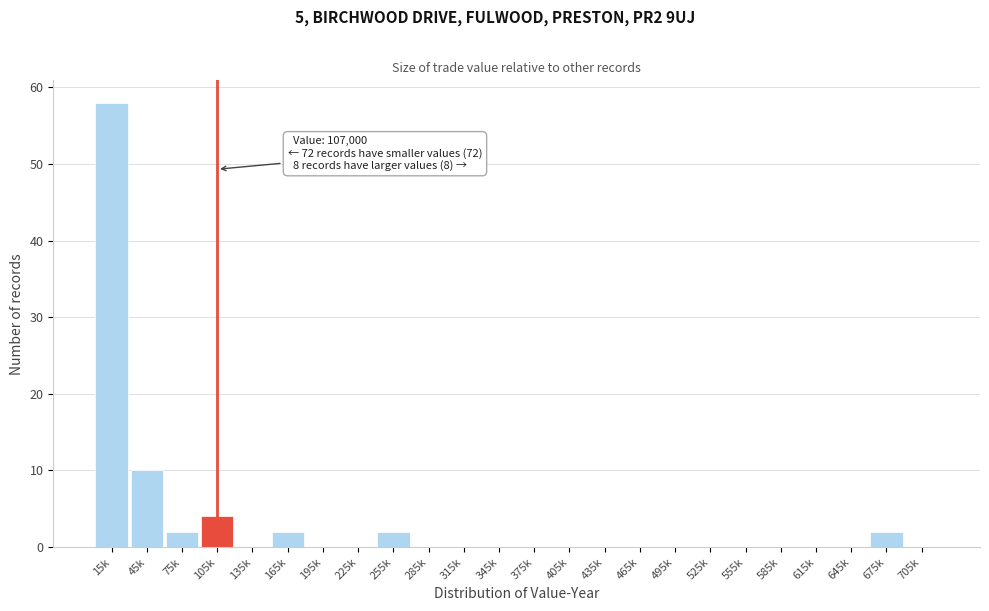

Reading left to right, list all the values displayed in this chart.

15k=58	45k=10	75k=2	105k=4	135k=0	165k=2	195k=0	225k=0	255k=2	285k=0	315k=0	345k=0	375k=0	405k=0	435k=0	465k=0	495k=0	525k=0	555k=0	585k=0	615k=0	645k=0	675k=2	705k=0